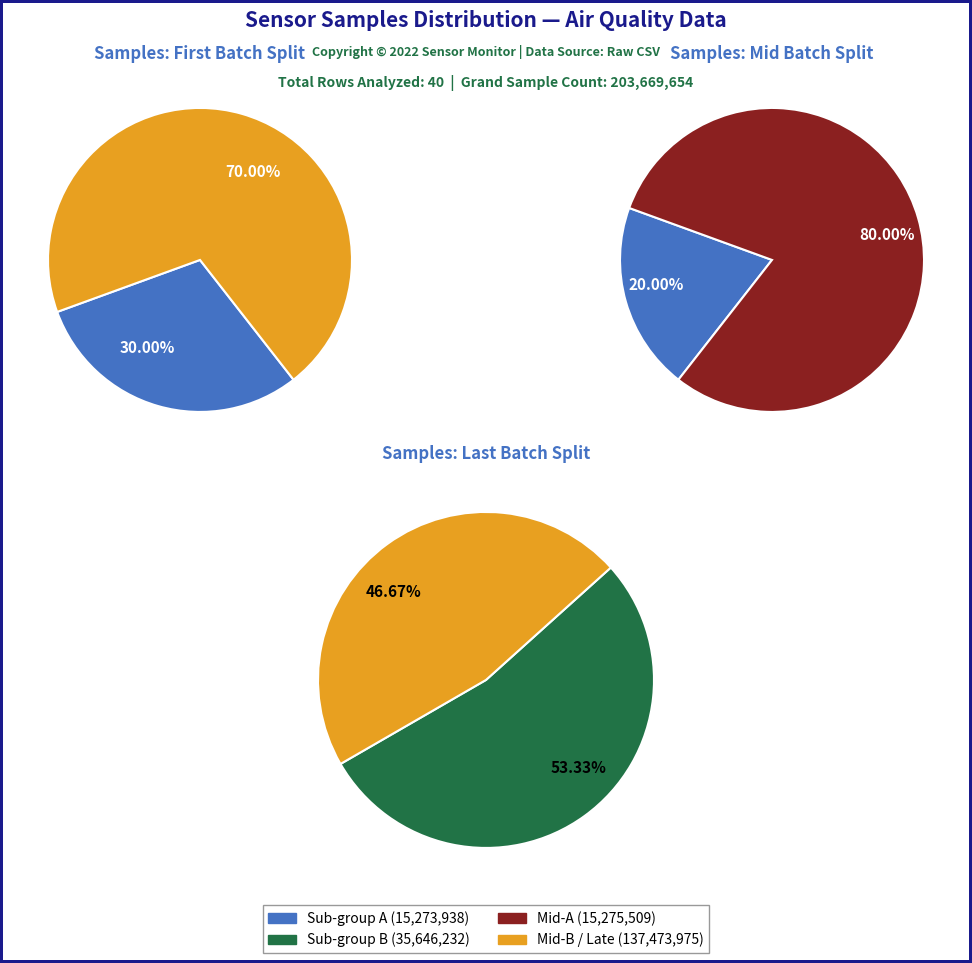

Is it true that Min_cycle=34 is 23% of the pie?

False